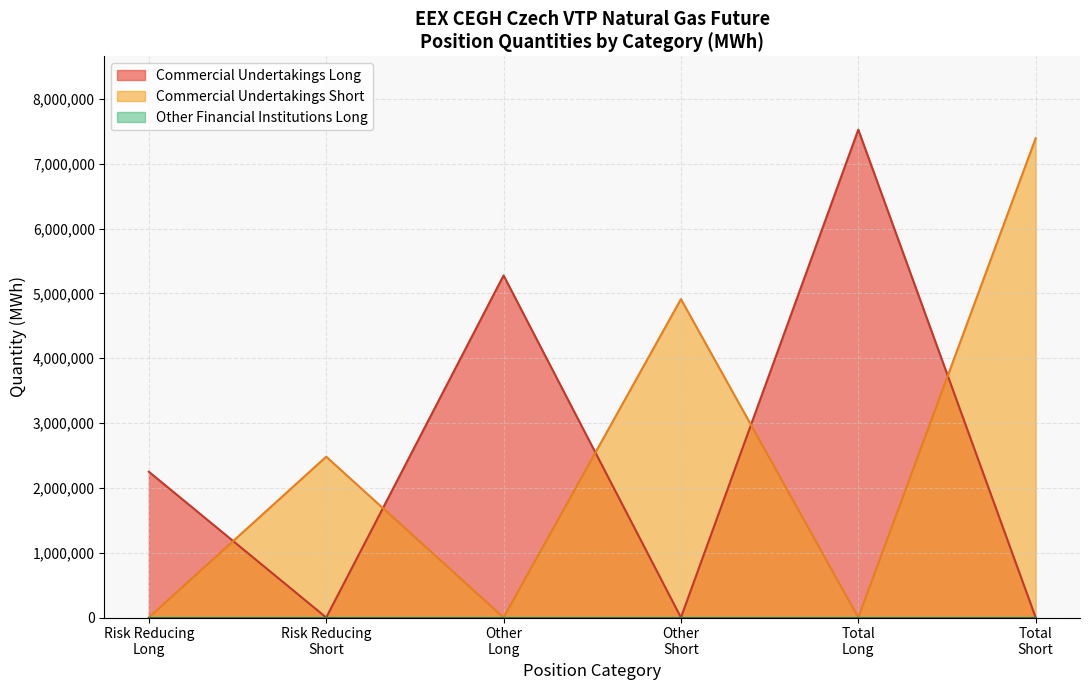

Is the value of Other Financial Institutions Long at Risk reducing (Long) greater than the value of Commercial Undertakings Long at Risk reducing (Short)?

No